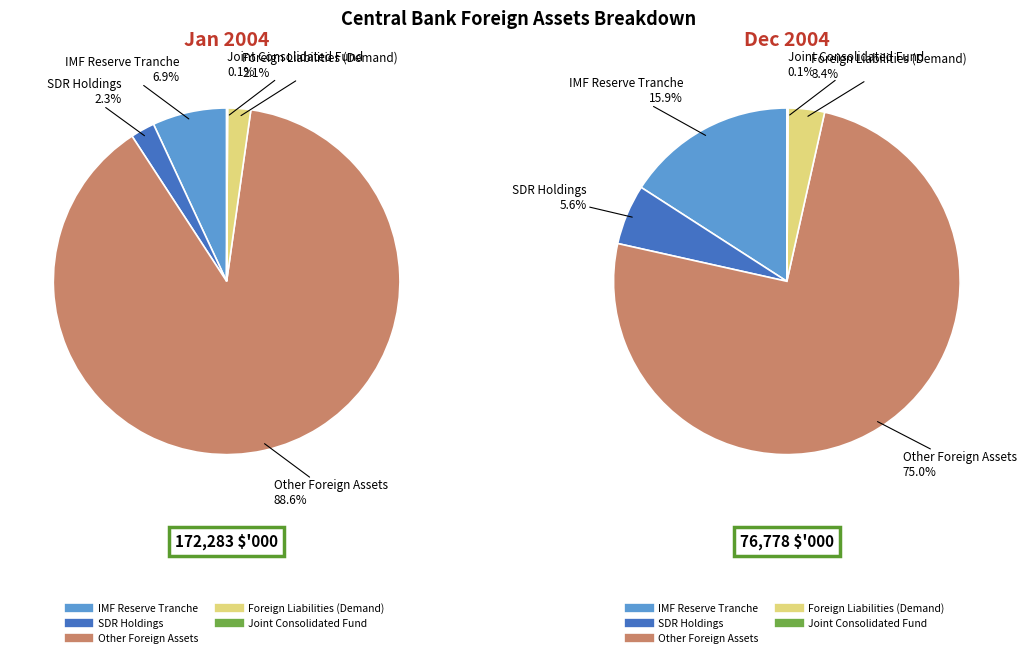

What is the ratio of the value at IMF Reserve Tranche to the value at Foreign Liabilities (Demand)?

3.2